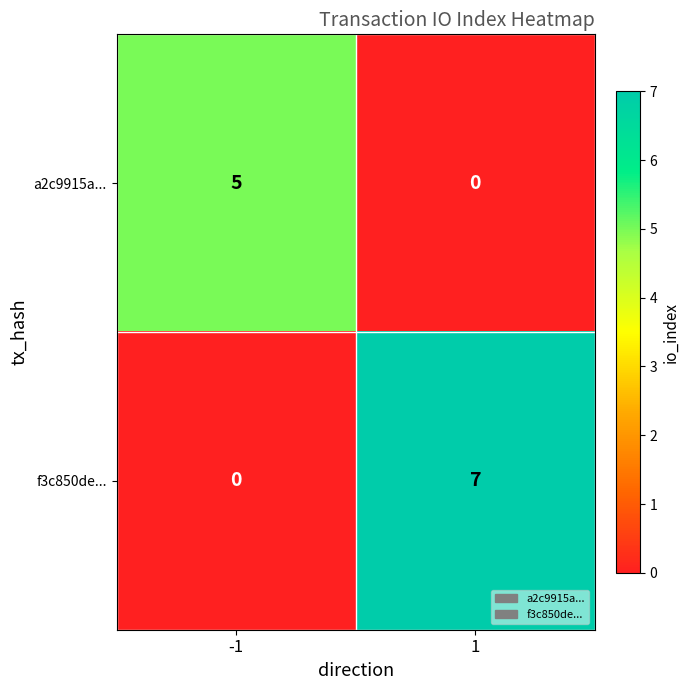

What is the greatest value displayed?

7